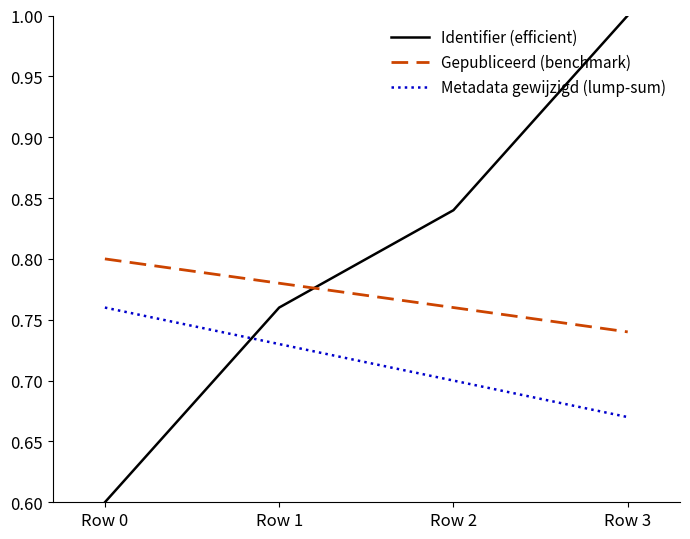

What is the difference between the highest and lowest values at Row 0?

0.2